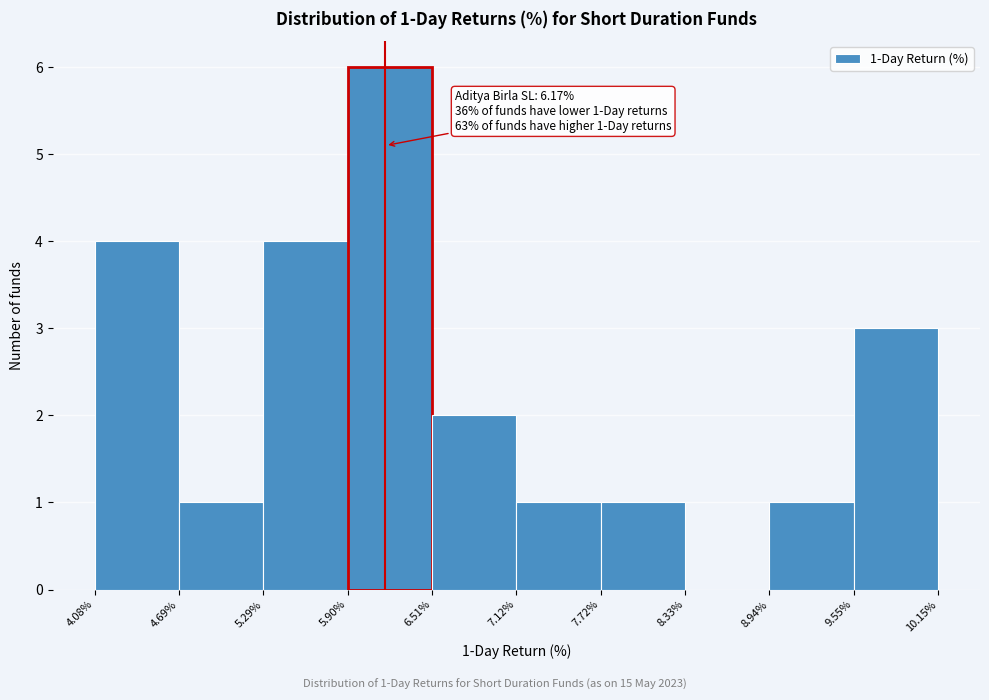

Which range on the x-axis has the tallest bar?

5.90% to 6.51%